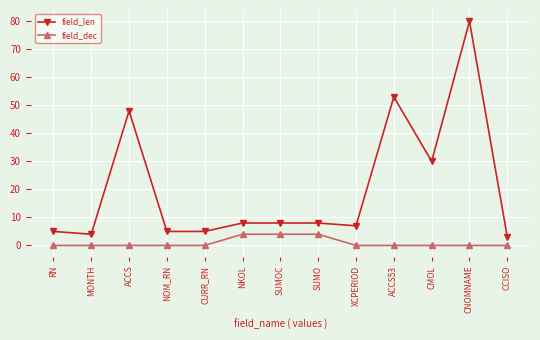

How many series are shown in this chart?

2